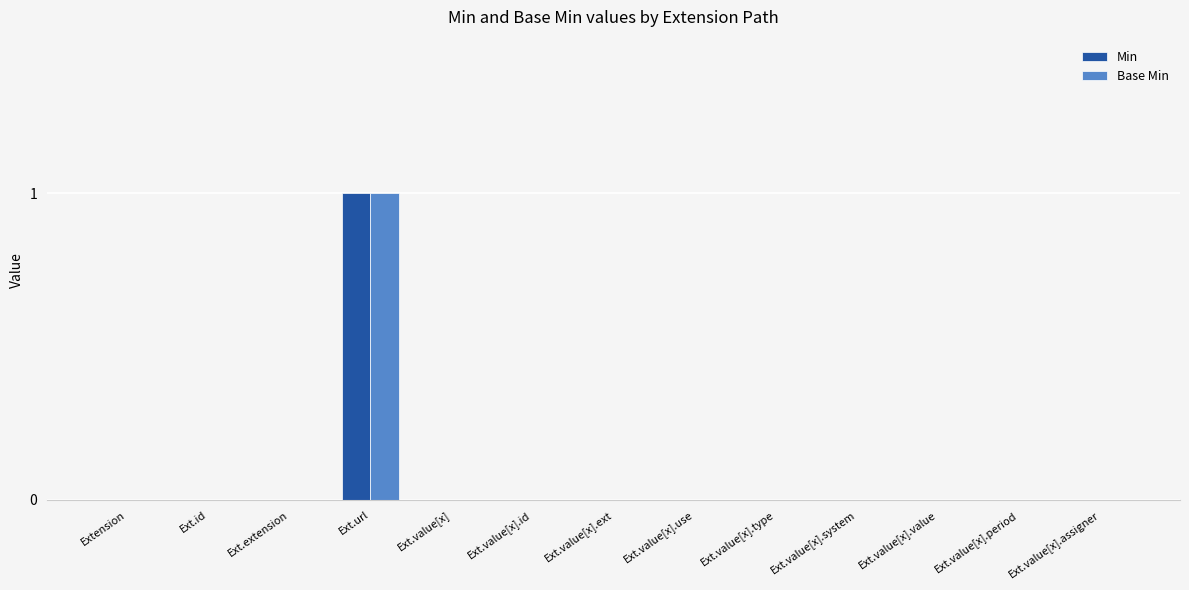

At which category is the sum across all series the highest?

Ext.url